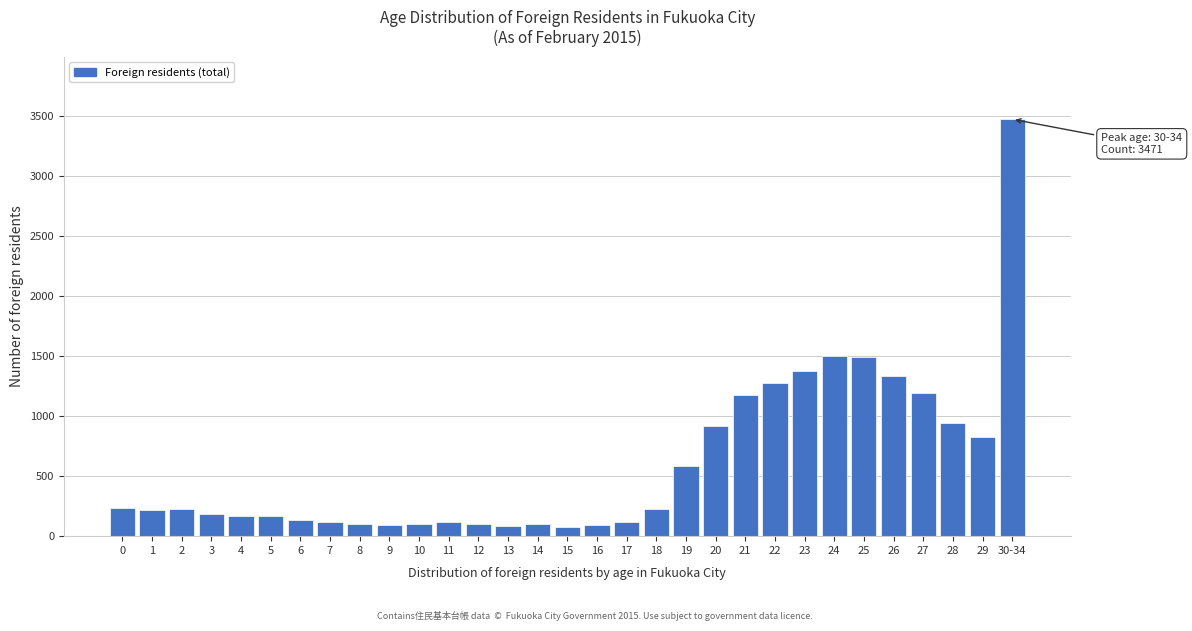

Which category has the highest value across all series?

30-34